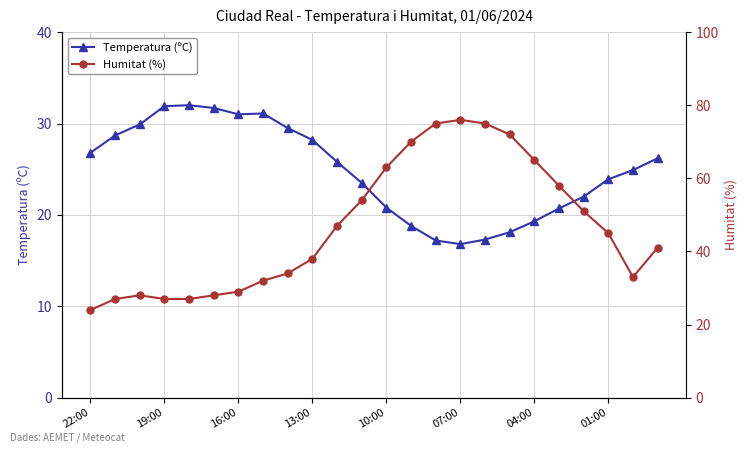

Does the chart have visible grid lines?

Yes